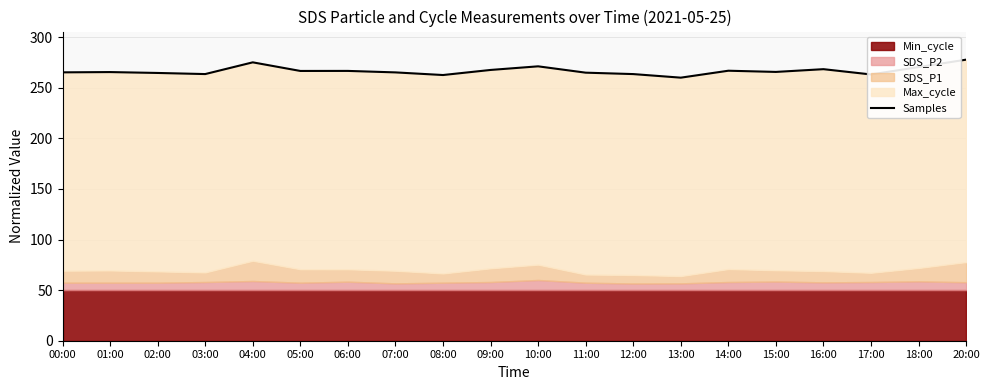

What position from the right is 18:00?

2